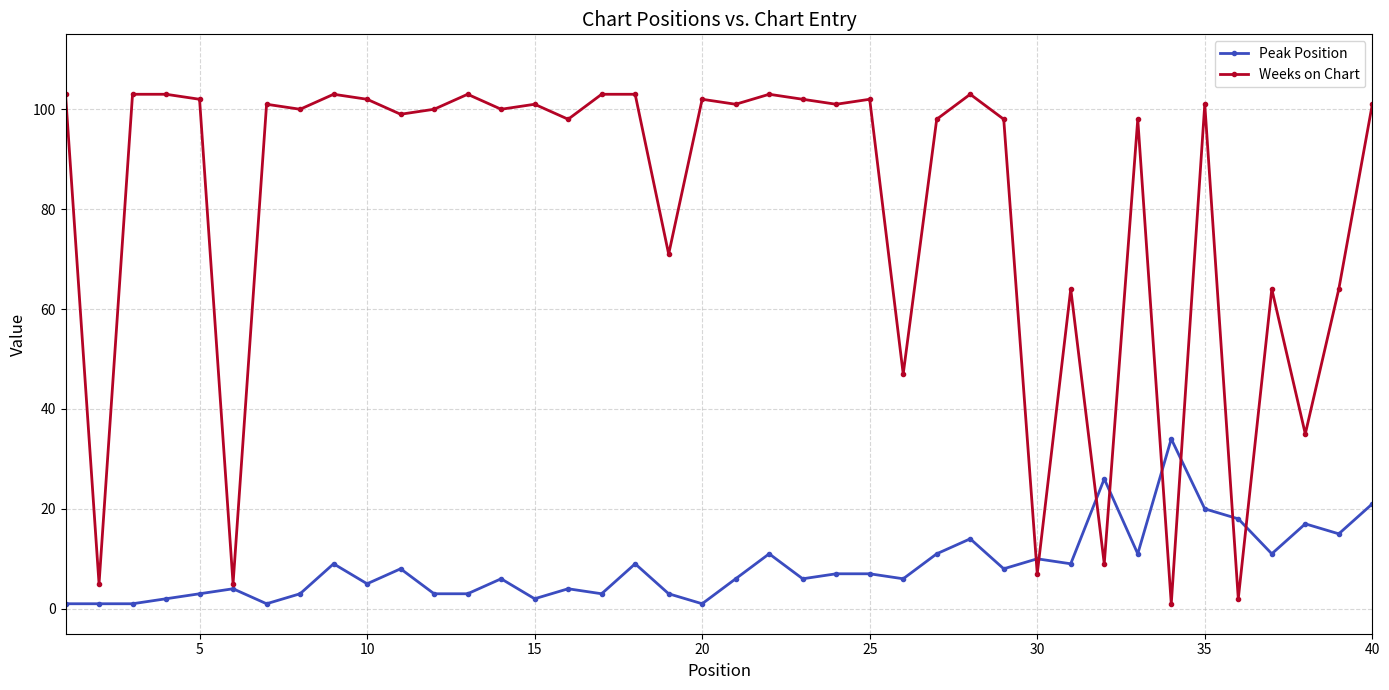

Which series has the widest spread of values?

Weeks on Chart